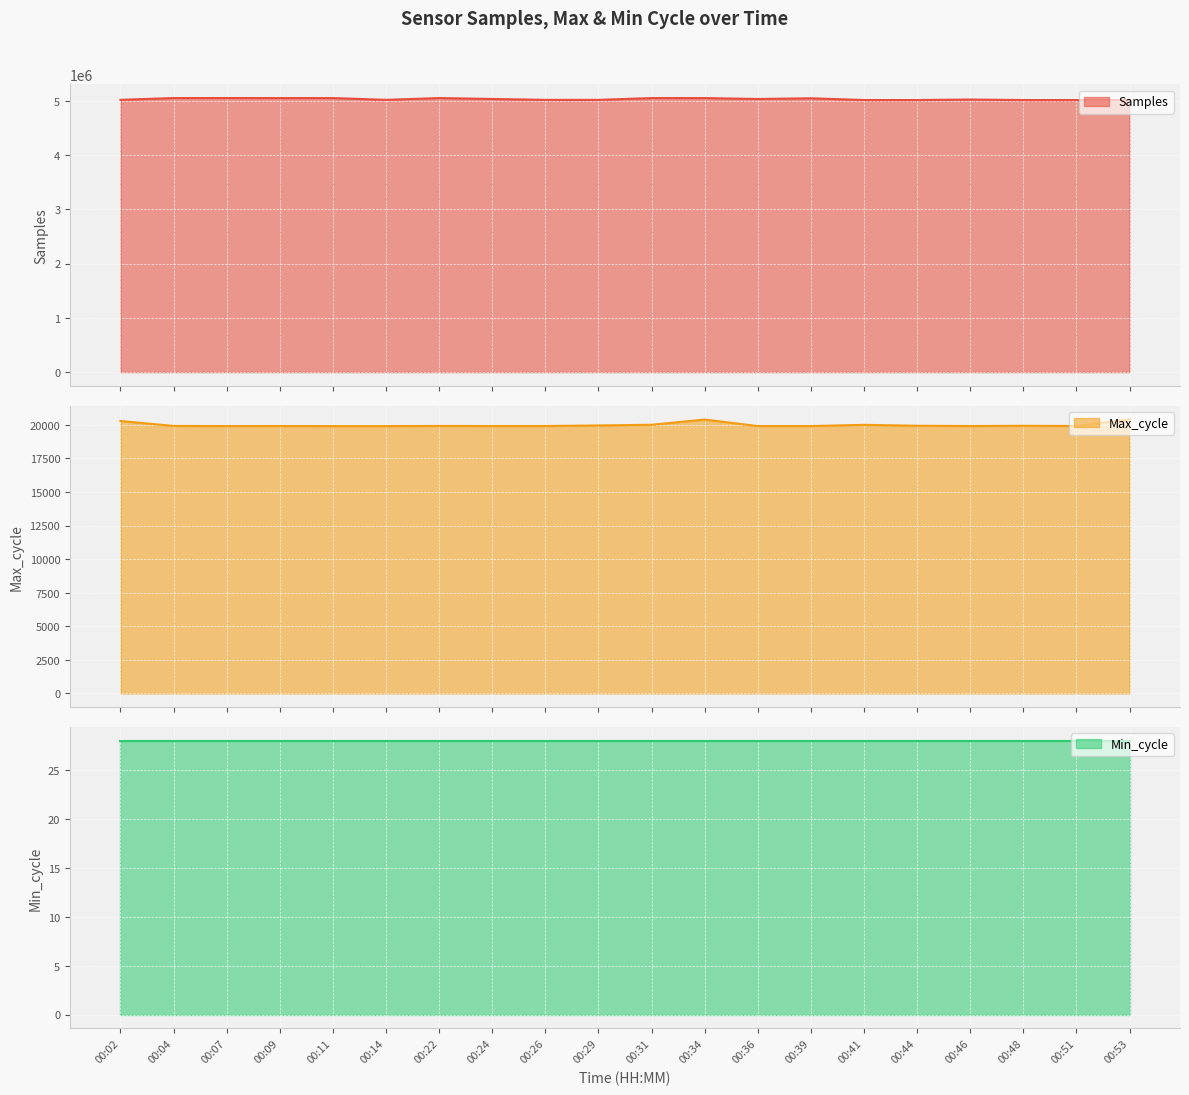

Which series has the widest spread of values?

Samples